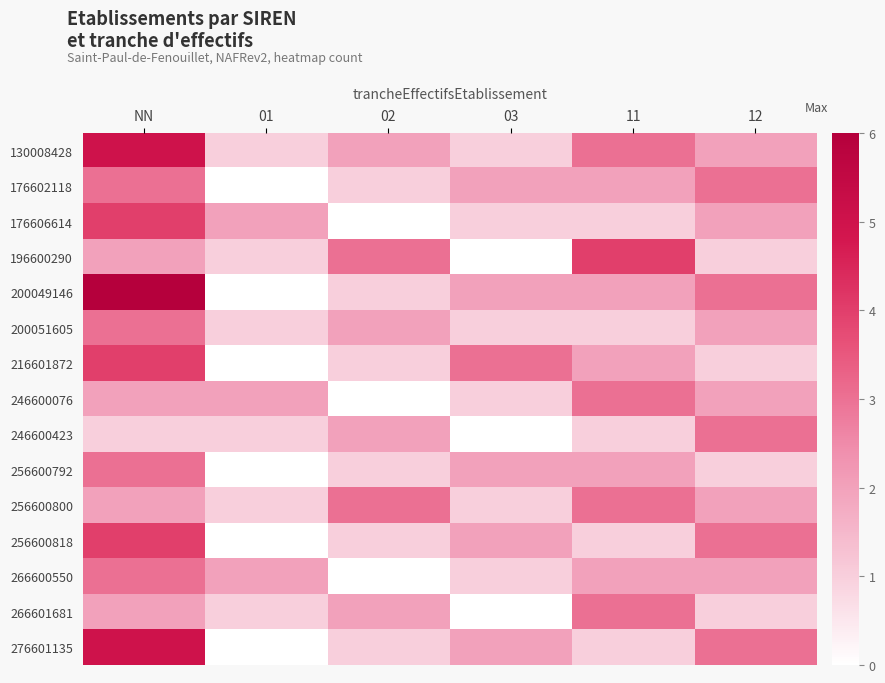

List the series in order of their peak value, lowest first.

176602118, 200051605, 246600076, 246600423, 256600792, 256600800, 266600550, 266601681, 176606614, 196600290, 216601872, 256600818, 130008428, 276601135, 200049146